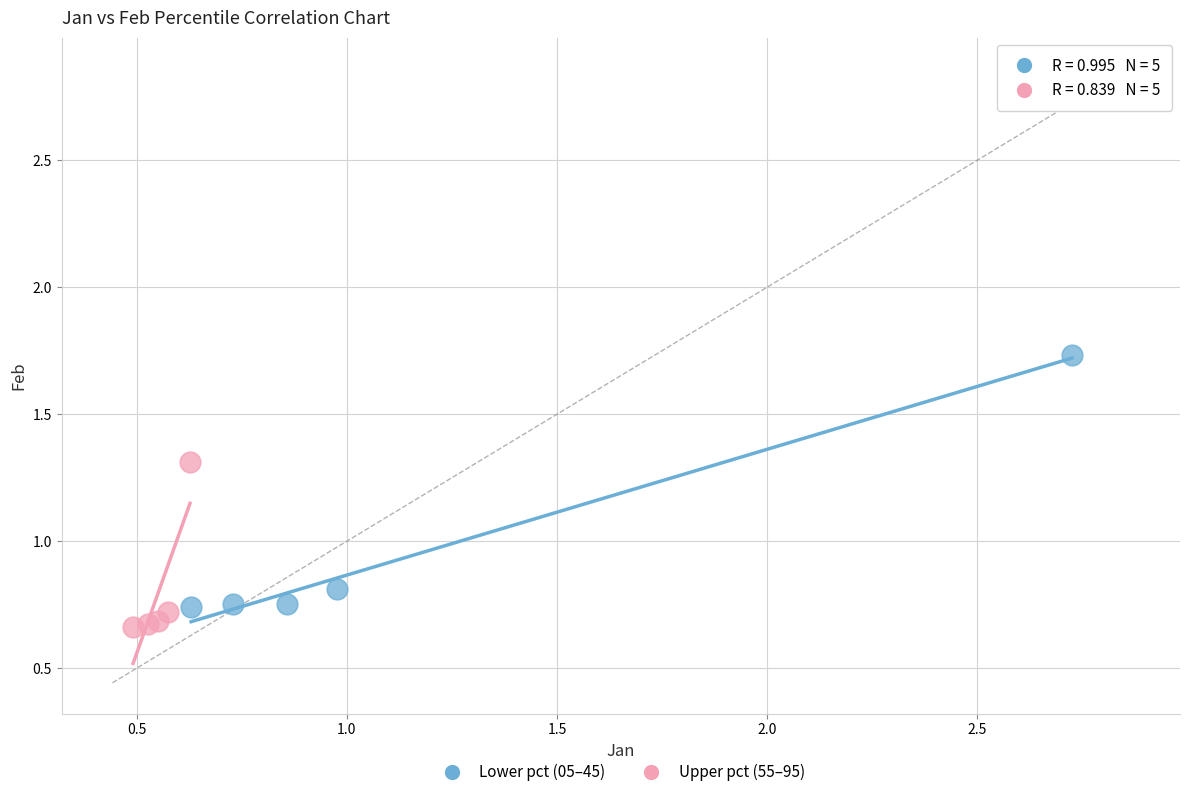

What are all the series names shown in the legend?

Lower pct (05–45), Upper pct (55–95)